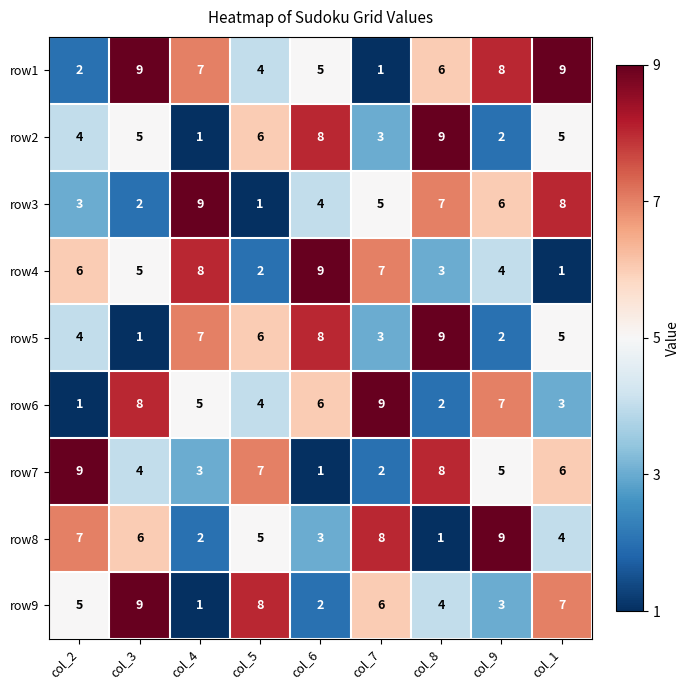

What is the spread (max minus min) of values at col_9?

7